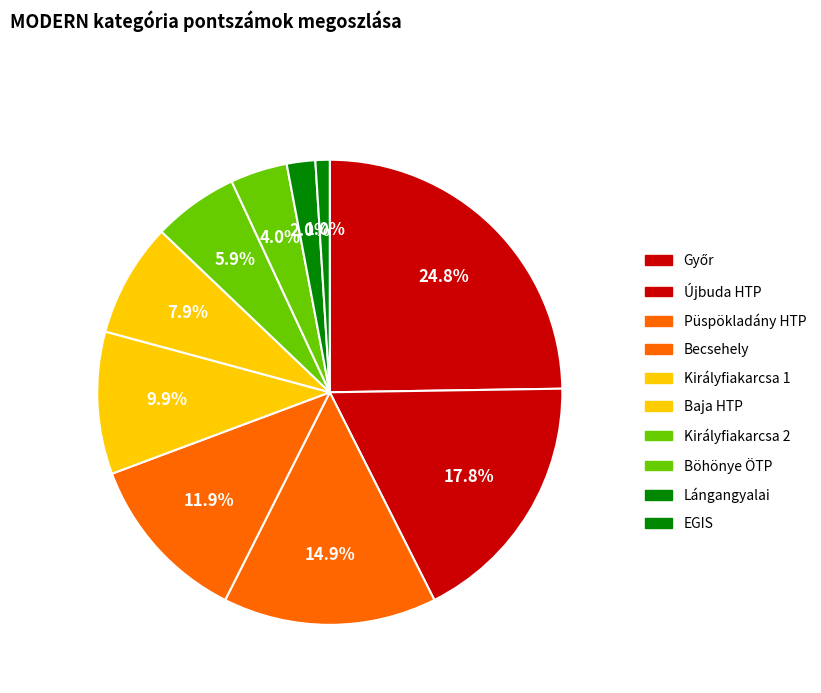

Count the number of slices in the pie.

10